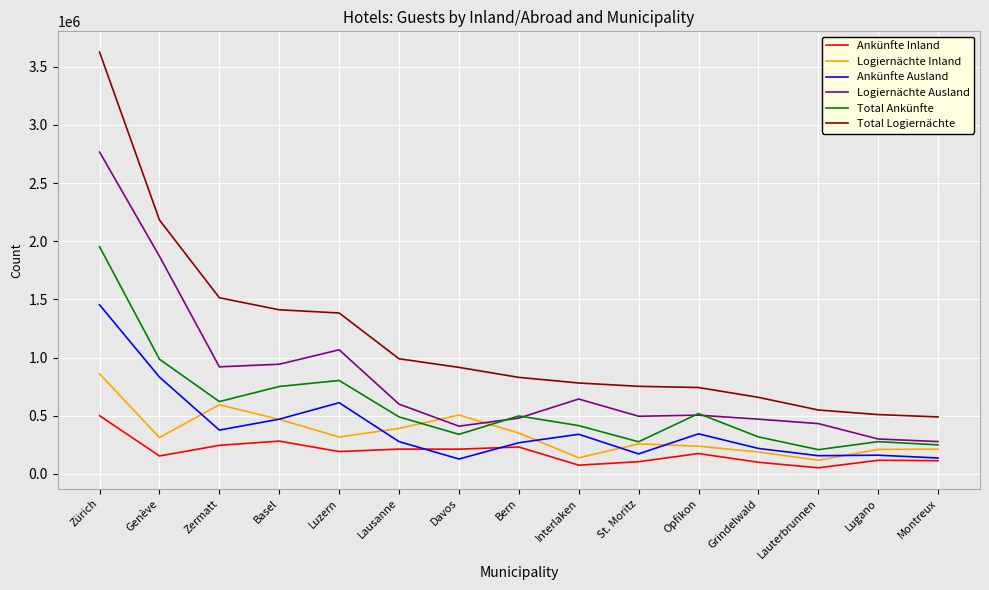

Which series has the largest total across all categories?

Total Logiernächte